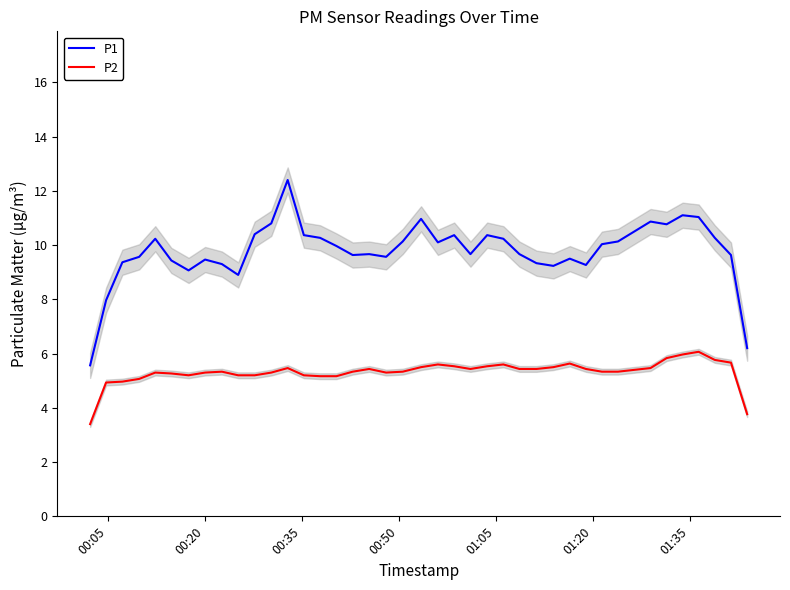

What is the difference between the second highest and minimum values in the P2 series?

2.6